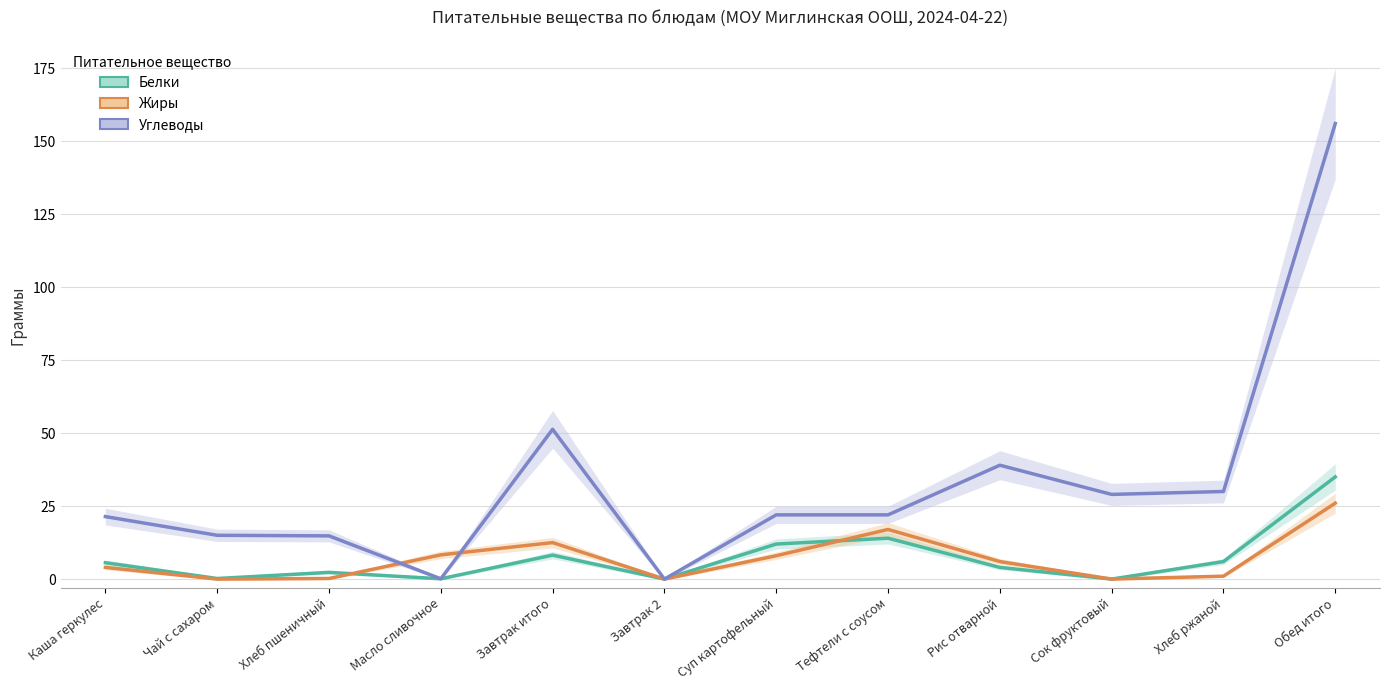

What is the value of the Белки point at the 3rd from the left?

2.3